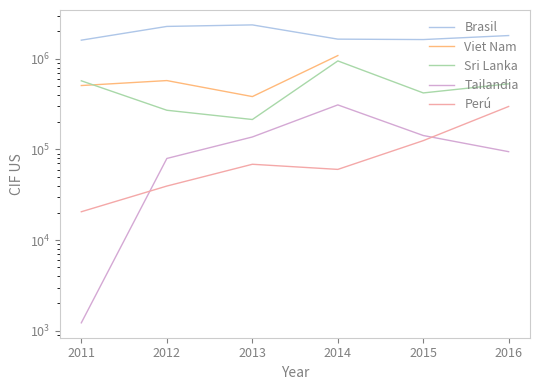

What is the maximum value shown in the chart?

2363866.2